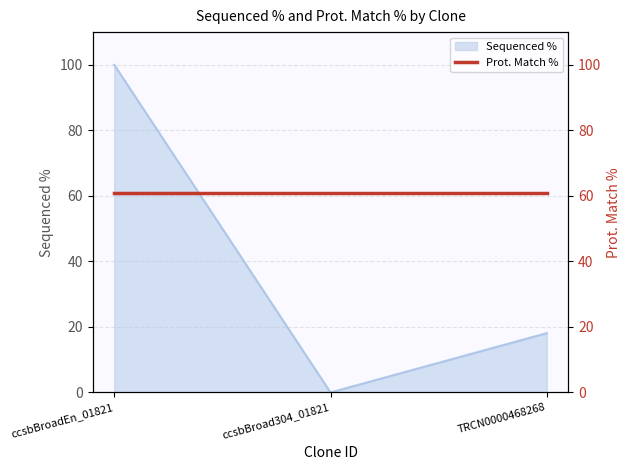

List the labels in order of value, smallest first.

ccsbBroad304_01821, TRCN0000468268, ccsbBroadEn_01821